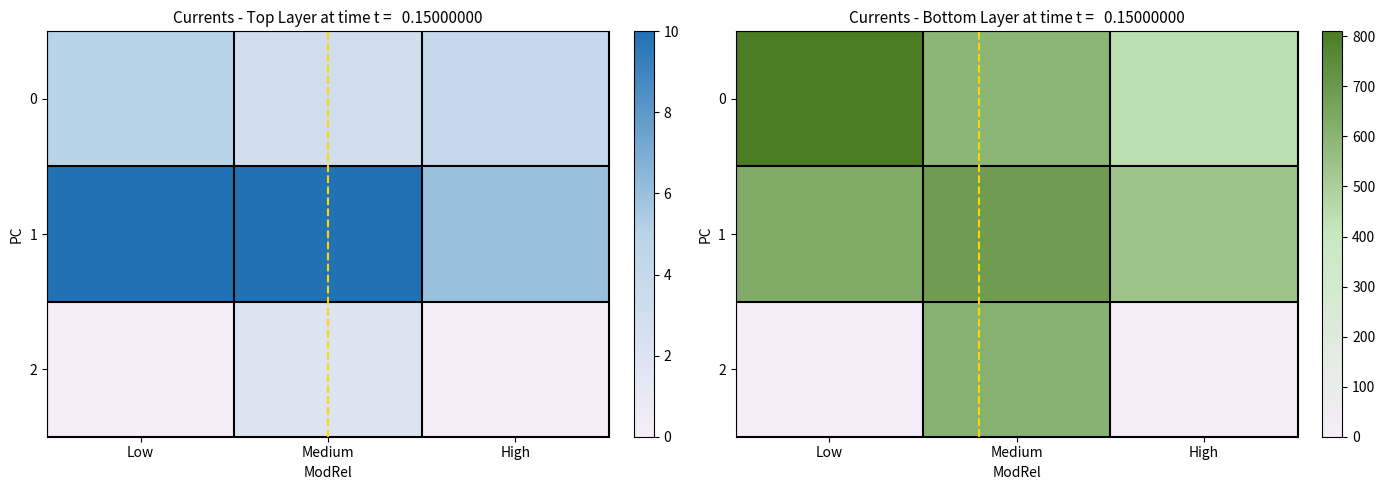

What is the difference between the maximum and minimum values in the 2 series?

604.5